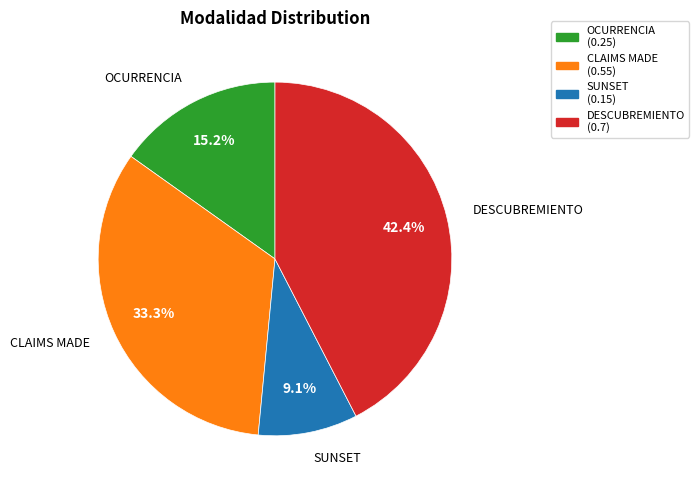

To the nearest percent, what is the difference between the largest and smallest slice percentages?

33%